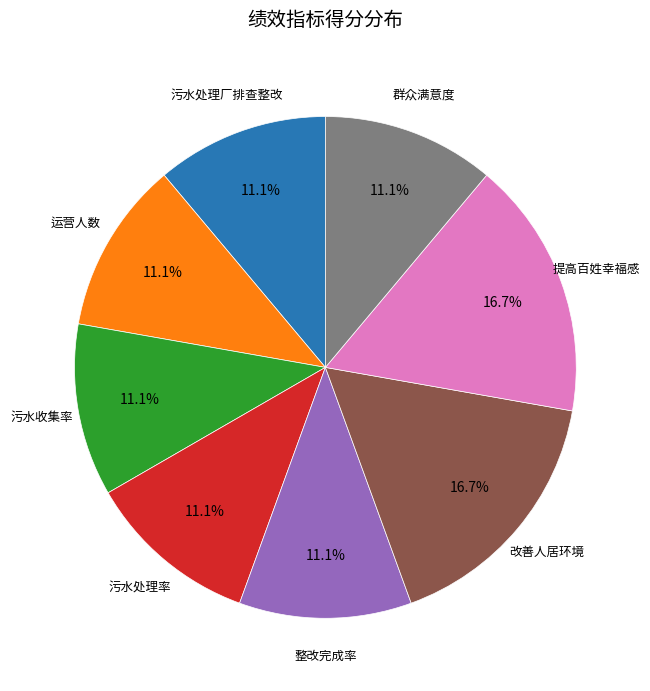

Does any single category account for the majority?

No